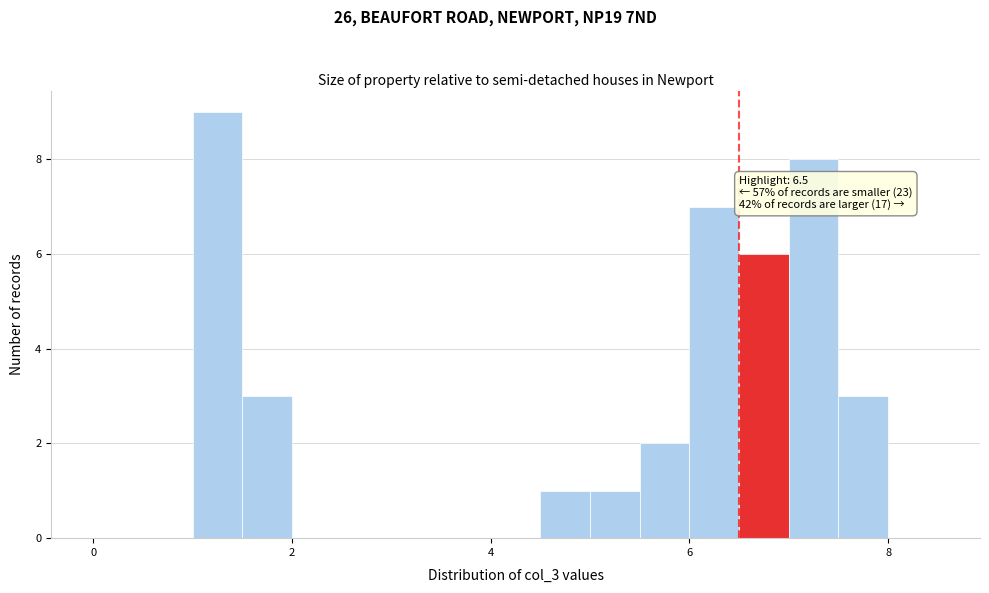

Read against the x-axis, roughly where is the centre of the tallest bar?

1.2